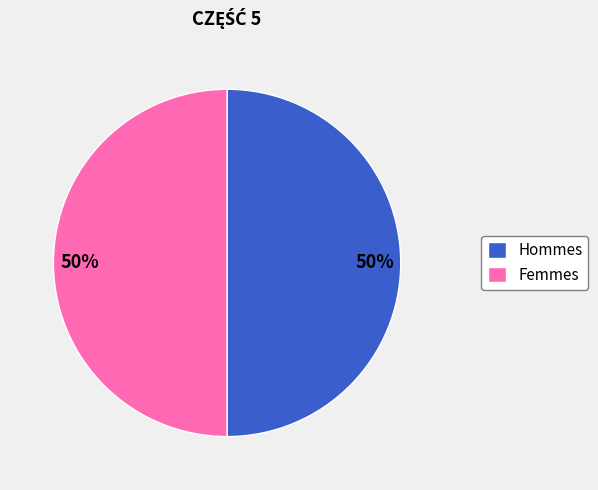

What is the ratio of the value at Femmes to the value at Hommes?

1.0